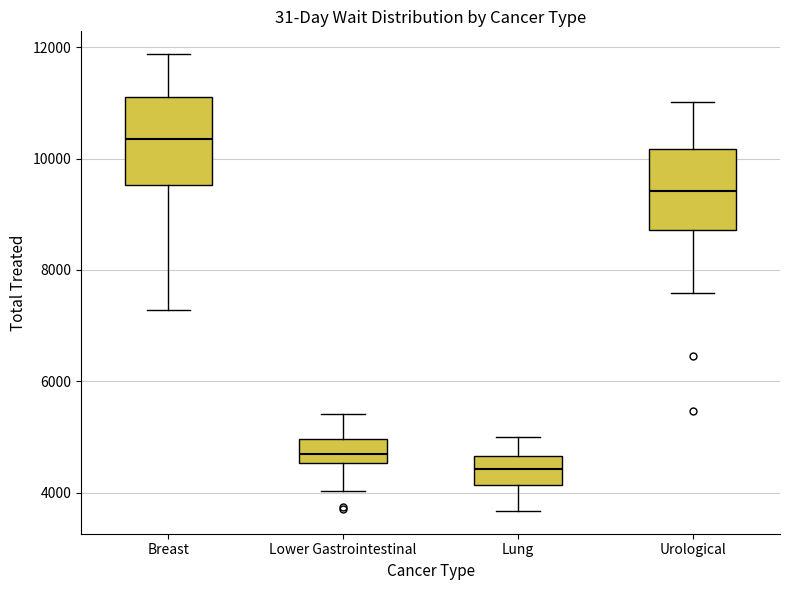

Reading left to right, read every box against the y-axis: the position of its median line, the range the box covers, and the ends of its whiskers. The values are not printed on the chart, so give them approximately, as read against the axis.

Breast: median 10400, box 9600 to 11200, whiskers 7200 to 11800
Lower Gastrointestinal: median 4600 (inside the box), box 4600 to 5000, whiskers 4000 to 5400
Lung: median 4400, box 4200 to 4600, whiskers 3600 to 5000
Urological: median 9400, box 8800 to 10200, whiskers 7600 to 11000